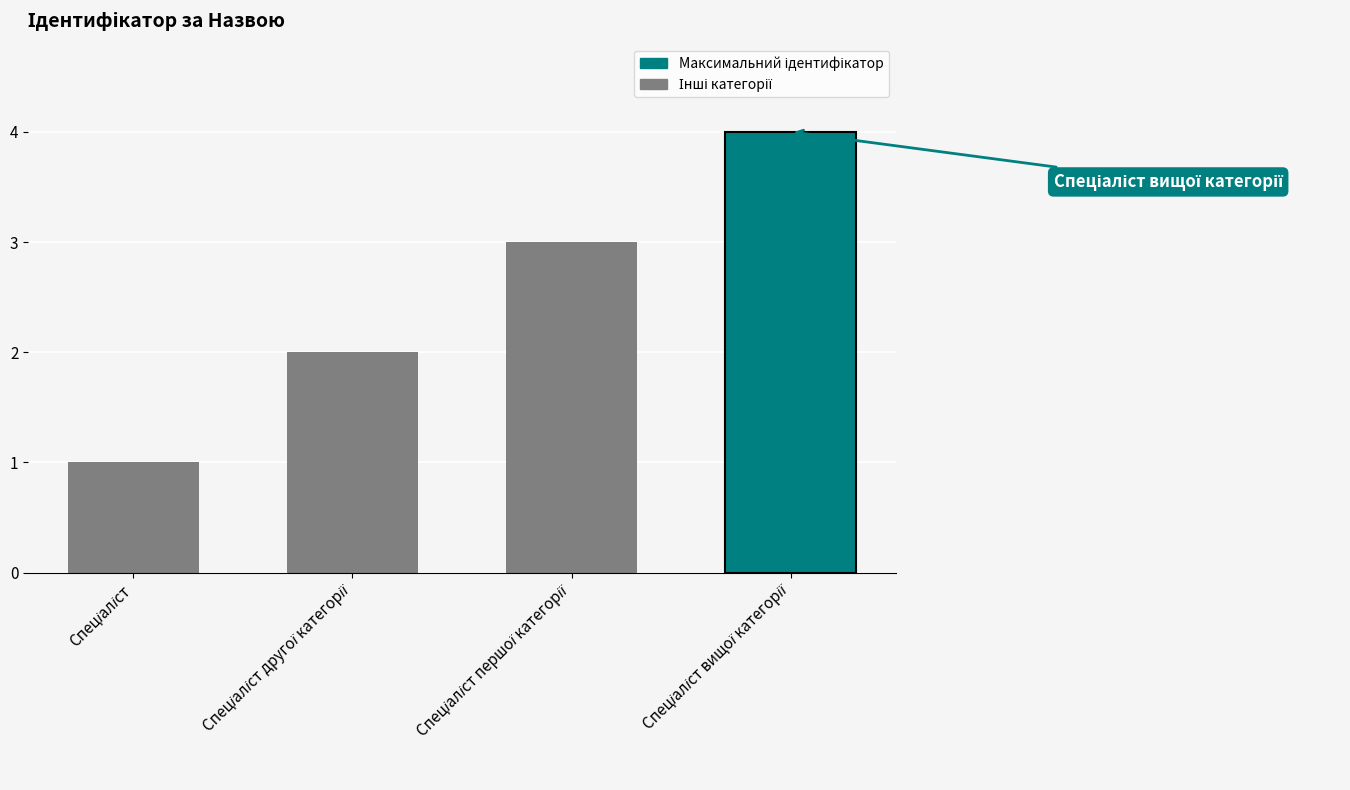

What is the greatest value displayed?

4